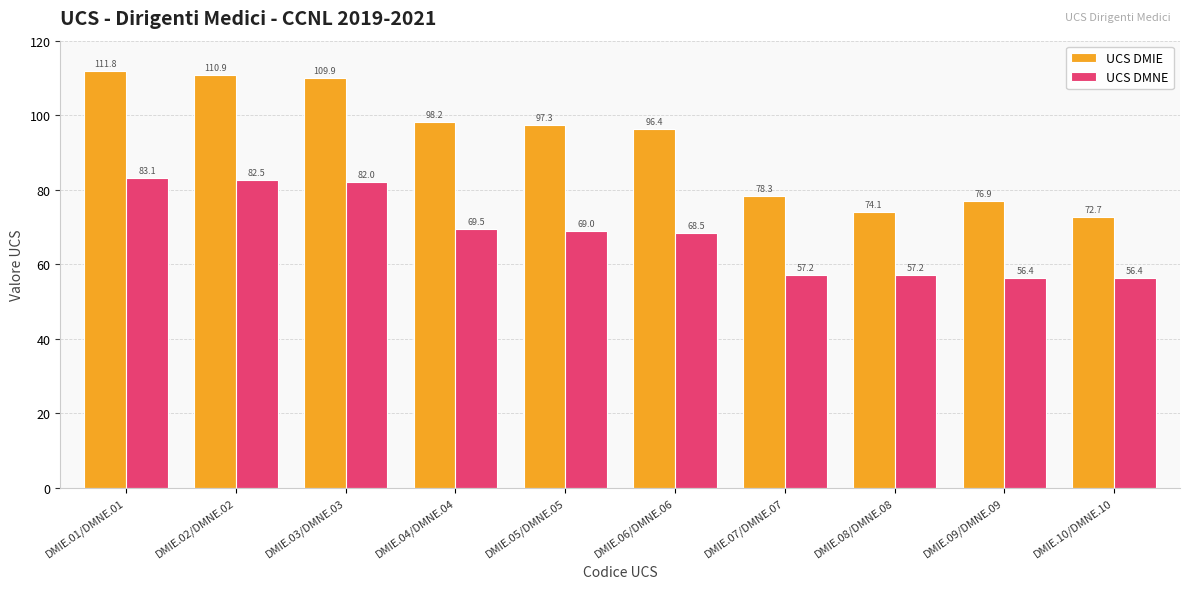

What is the highest value of the UCS DMNE series?

83.1